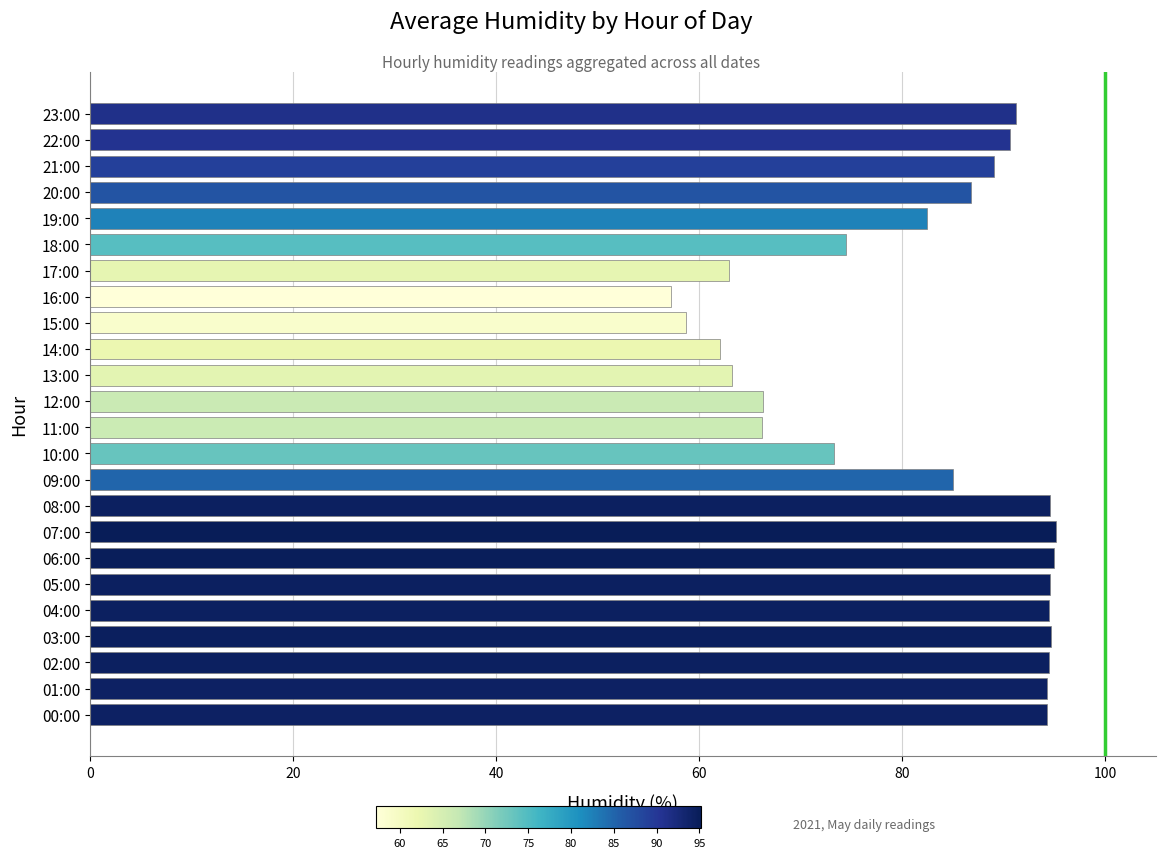

Approximately how many times larger is the value at 23:00 compared to 12:00?

1.4